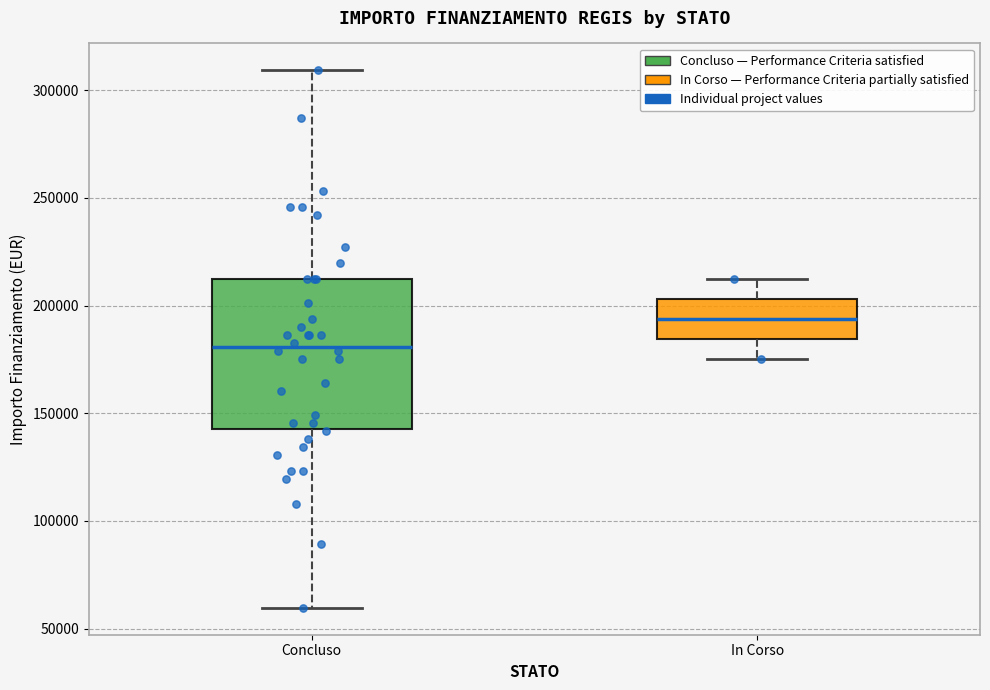

Where does the median line of the box for In Corso sit on the y-axis? The values are not printed on the chart, so give them approximately, as read against the axis.

195000